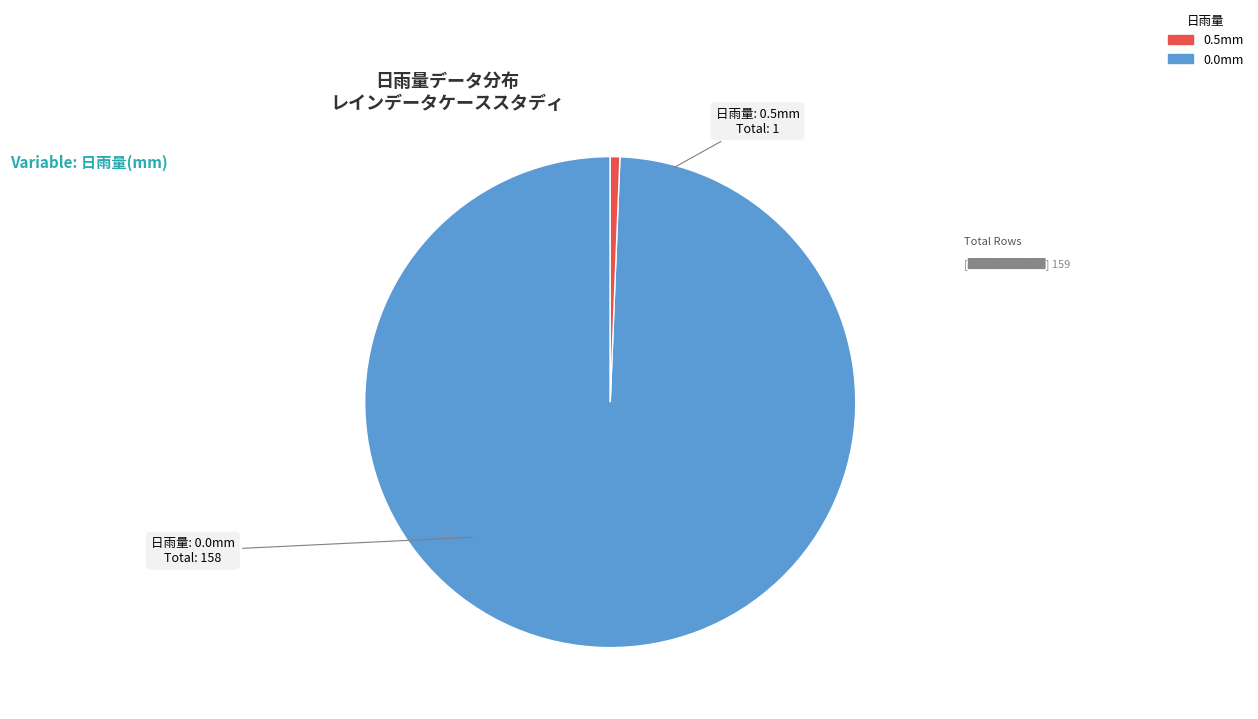

Count the number of slices in the pie.

2